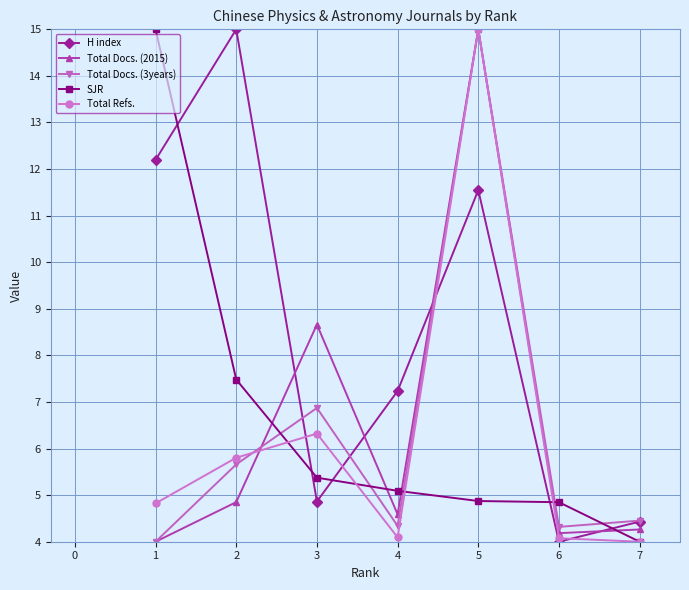

What is the value of the Total Refs. point at the 3rd from the left?

6.3